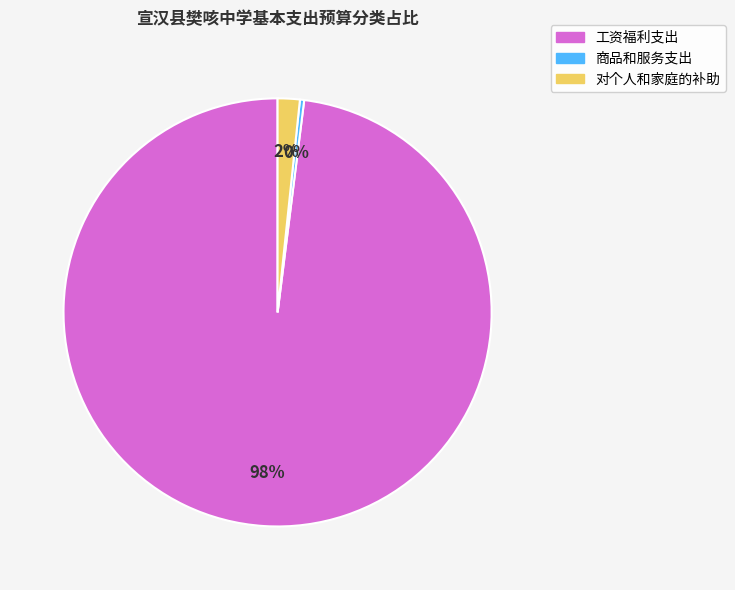

Combined, do 商品和服务支出 and 对个人和家庭的补助 account for over 50%?

No